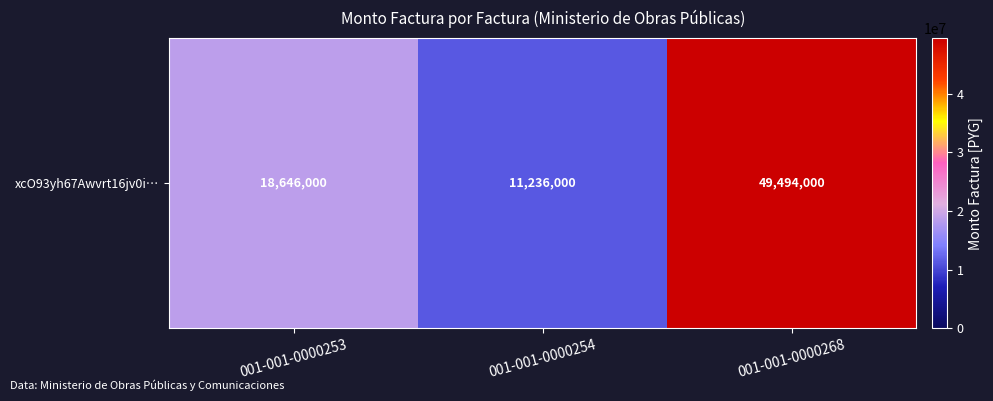

Reading left to right, what are all the values shown in this chart?

18646000	11236000	49494000